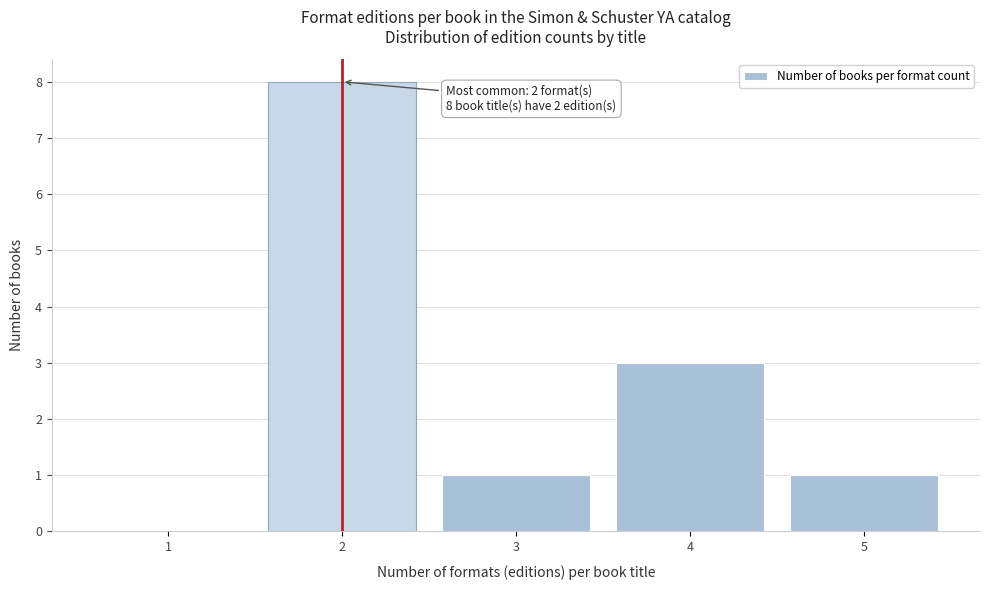

Over which range of the x-axis is the bar tallest?

1.5 to 2.5